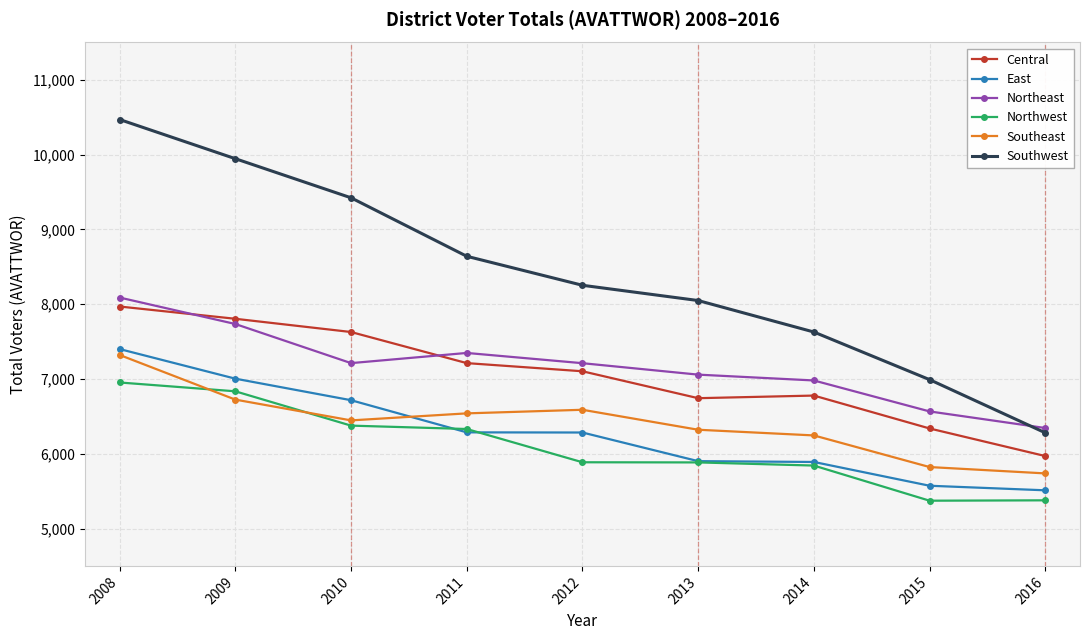

At which label is Southwest closest to 8375?

2012